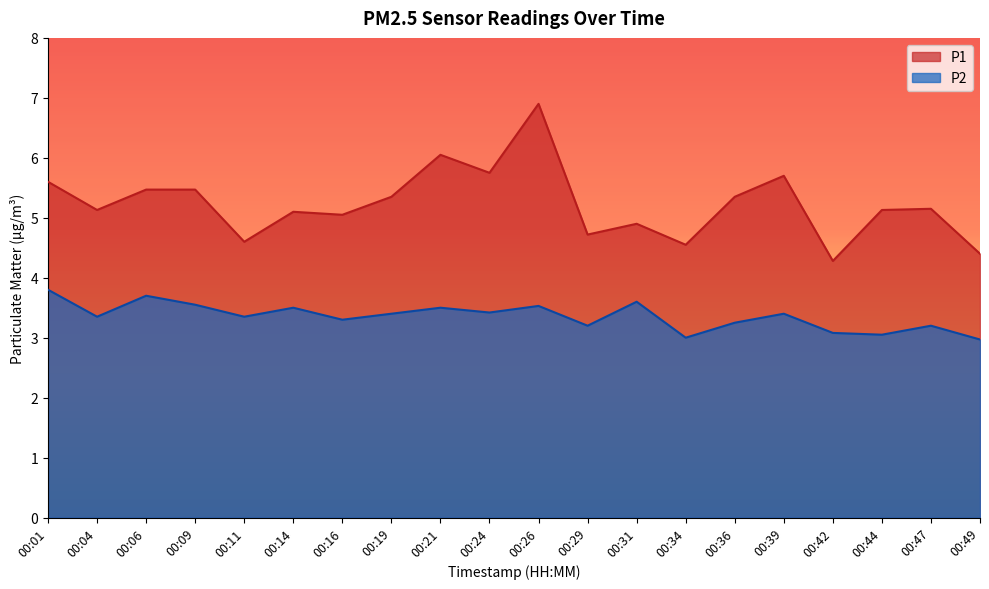

Which series changed the most between 00:14 and 00:26?

P1